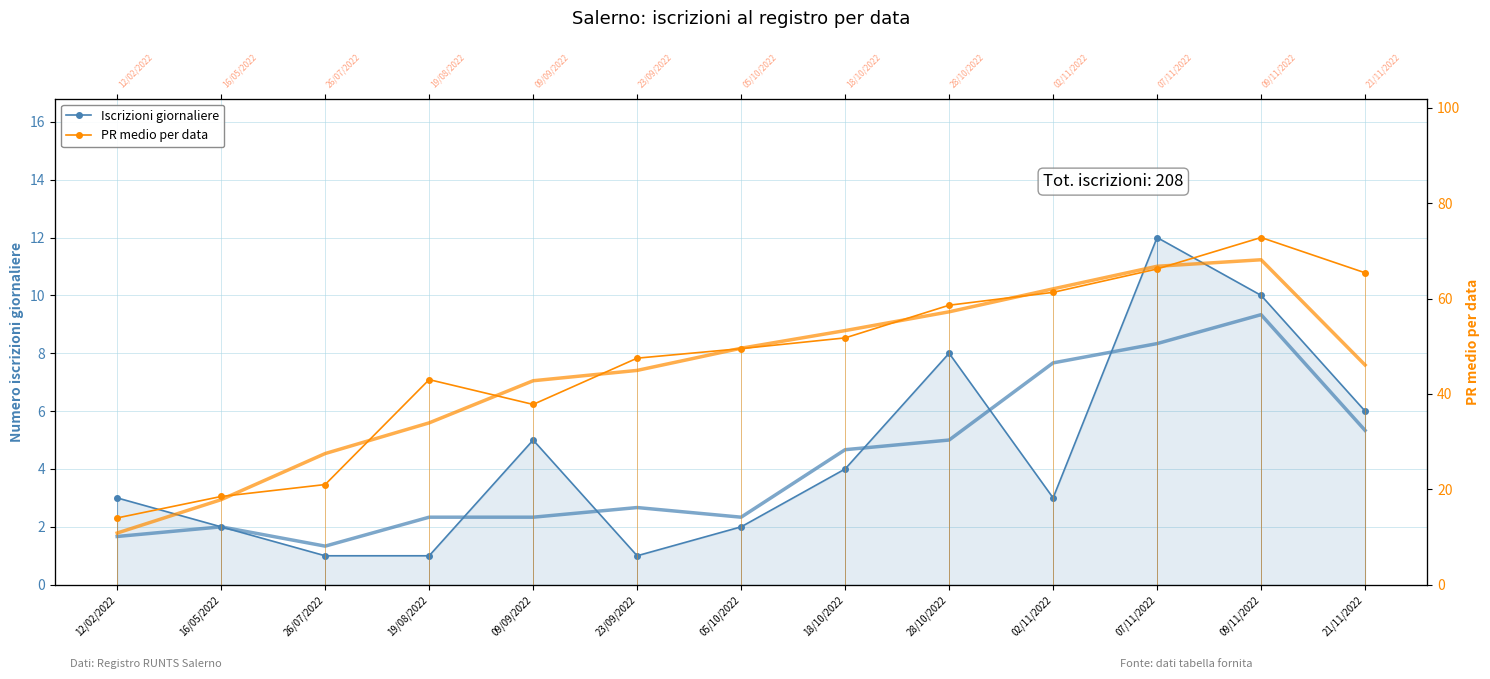

What is the difference between the highest and lowest values at 09/09/2022?

32.8